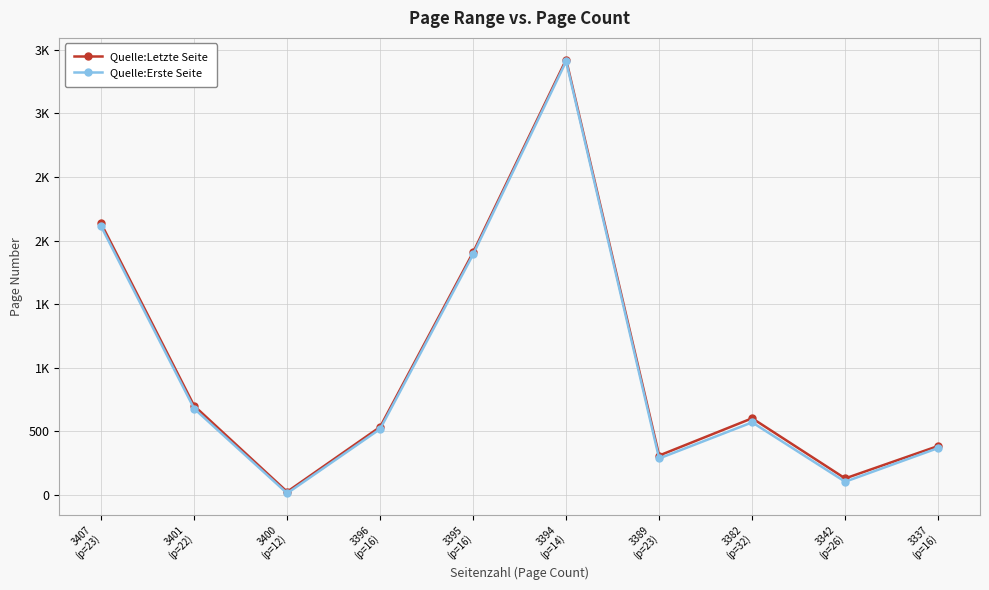

Is it true that Quelle:Letzte Seite equals 406 at 3389
(p=23)?

False